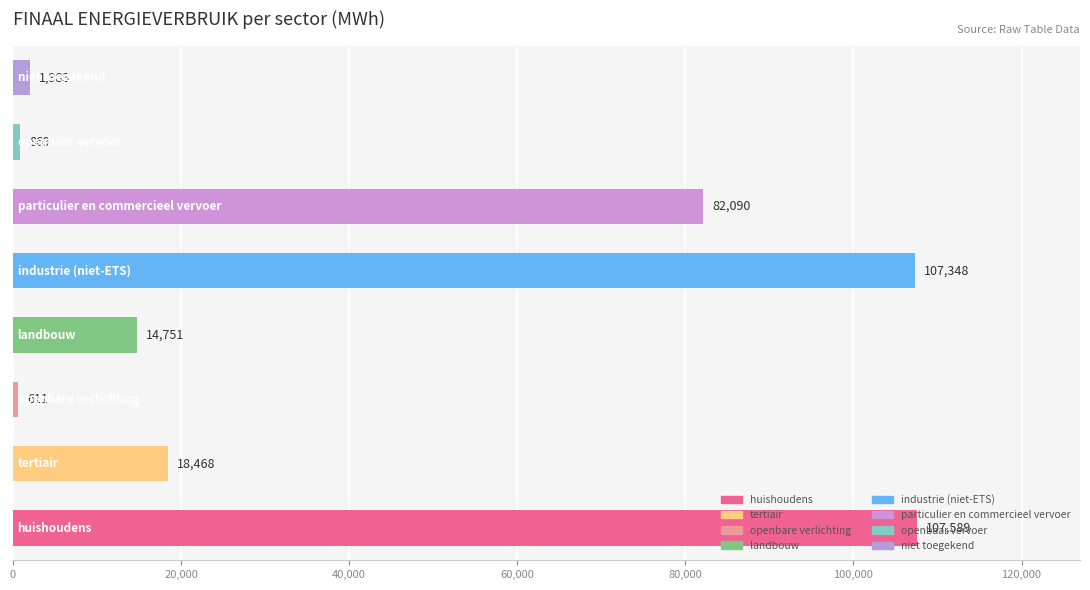

What is the greatest value displayed?

107588.5